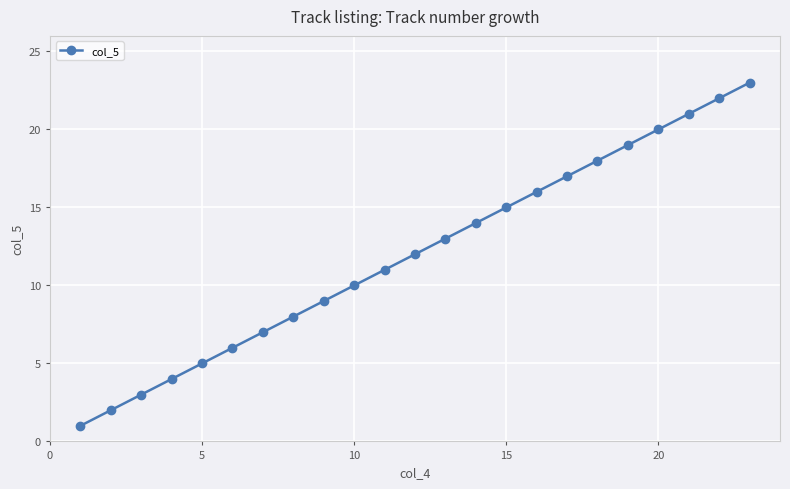

Reading right to left, list all the values displayed in this chart.

23	22	21	20	19	18	17	16	15	14	13	12	11	10	9	8	7	6	5	4	3	2	1